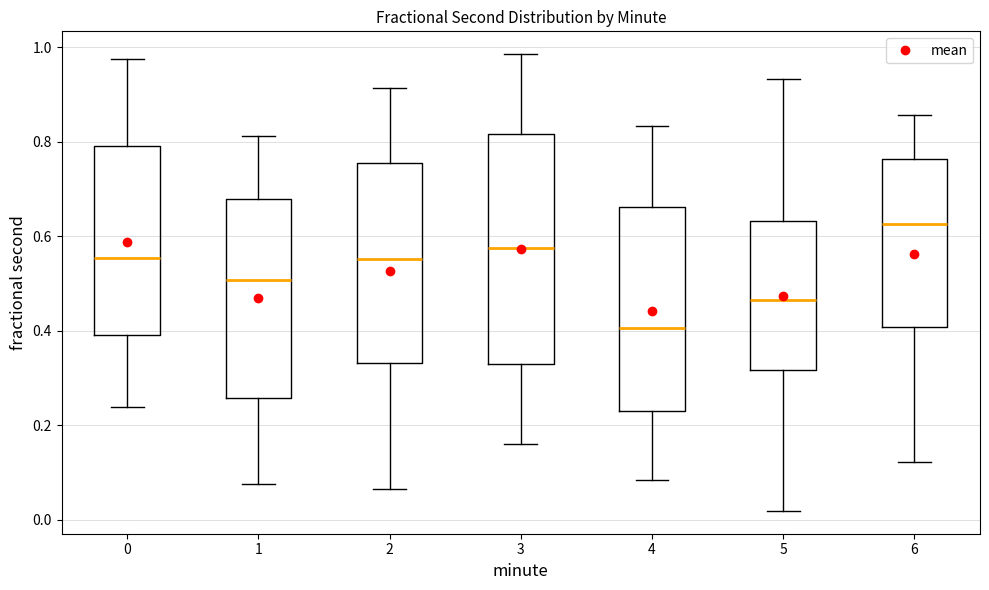

Which box is the tallest, from its lower edge to its upper edge?

3